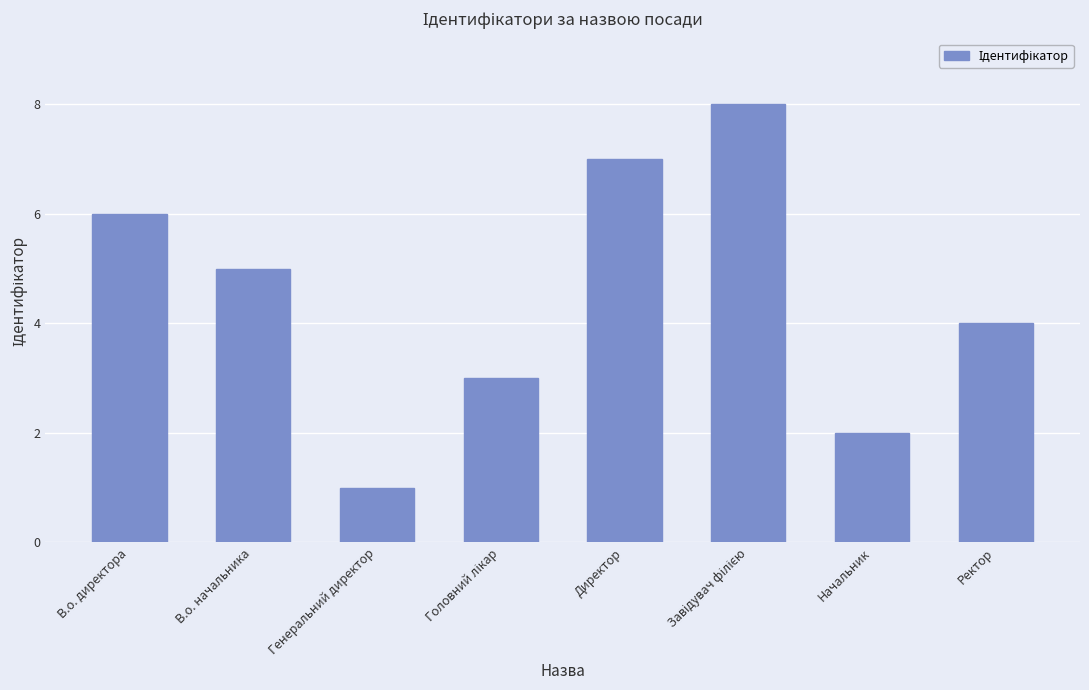

Reading left to right, transcribe all the data shown in this chart.

6	5	1	3	7	8	2	4